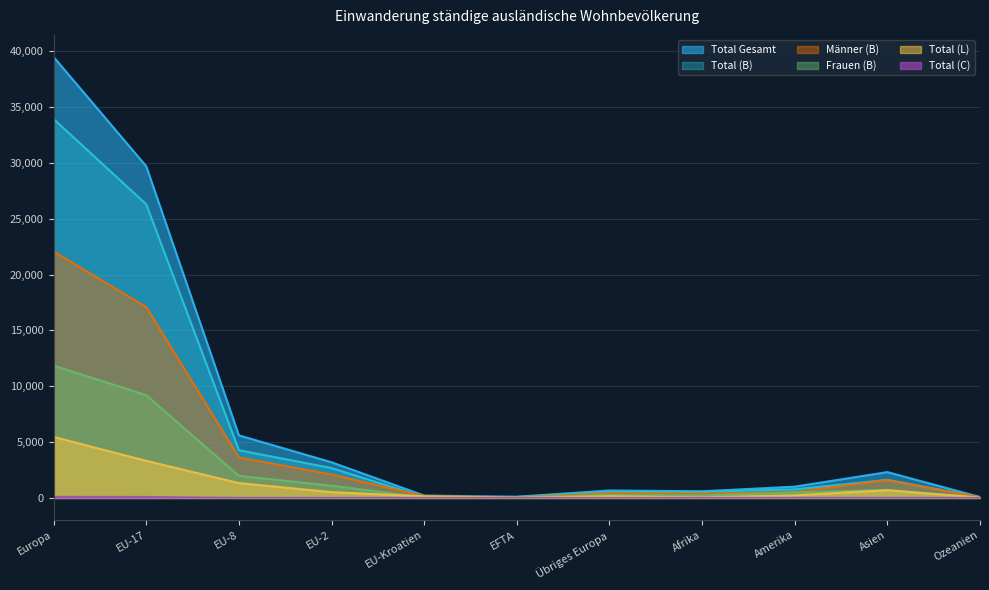

What is the difference between the second highest and second lowest values in the Total Gesamt series?

29592